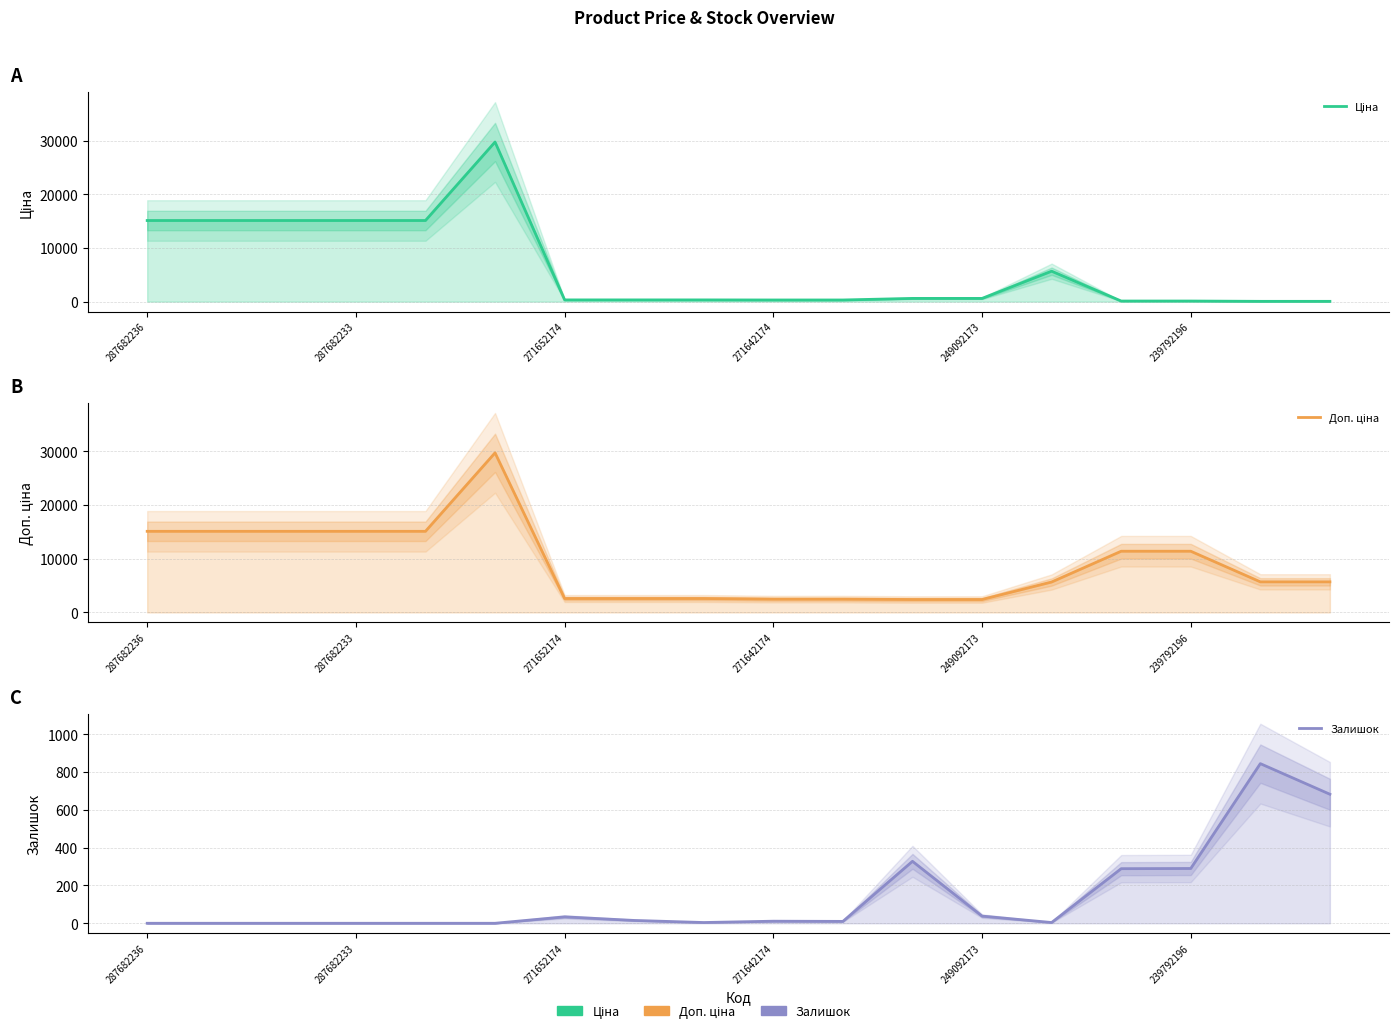

The Доп. ціна series shows 3784.8 at 239792196. True or false?

False